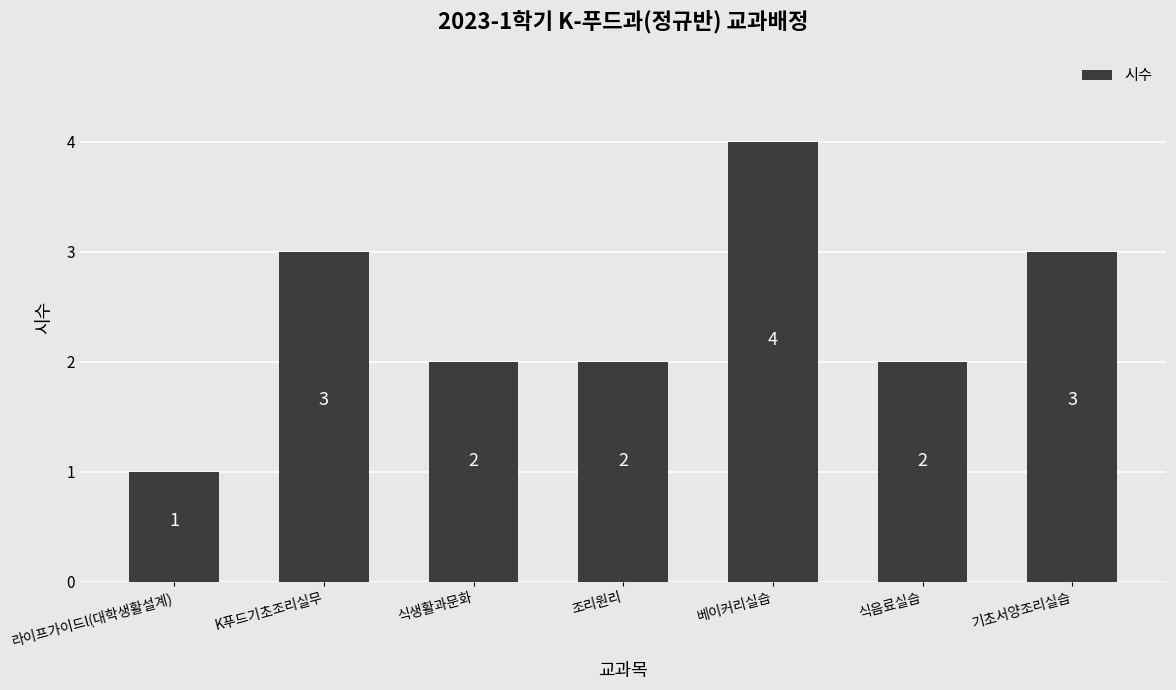

What position from the left is 라이프가이드l(대학생활설계)?

1